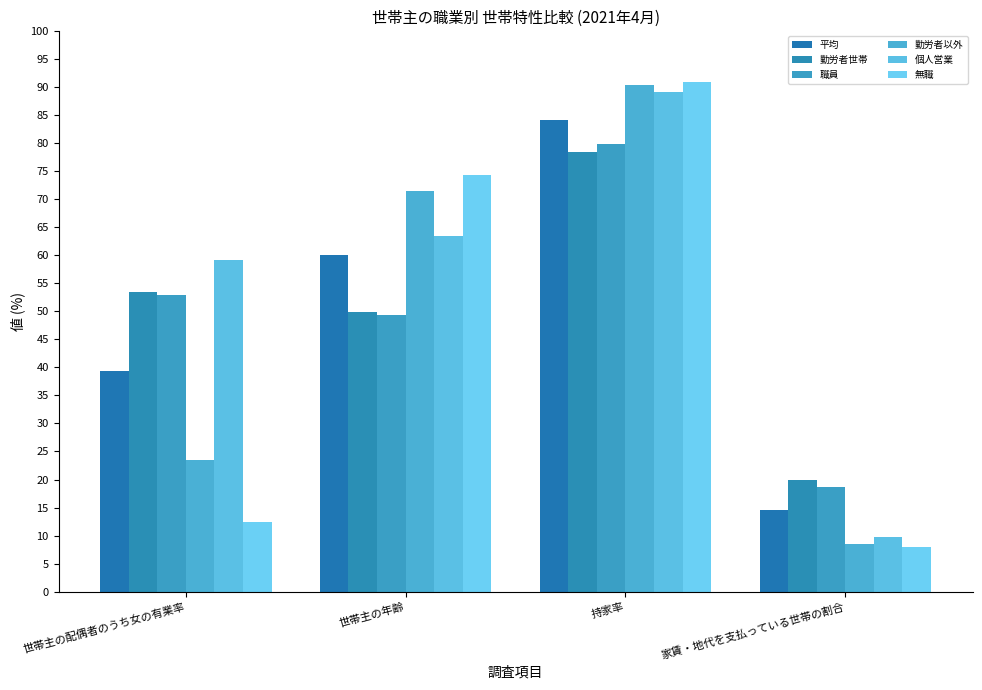

Where does the 勤労者以外 series first go above 71?

世帯主の年齢